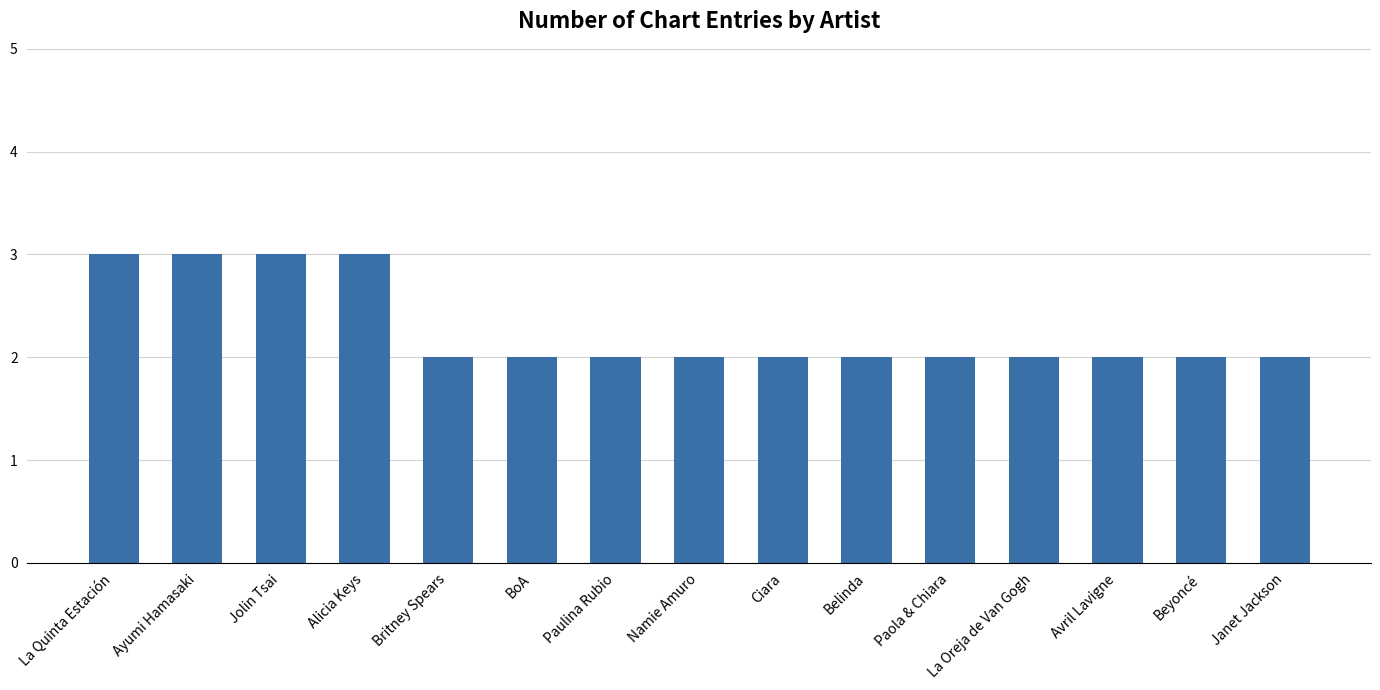

Reading left to right, extract all data points from this chart.

3	3	3	3	2	2	2	2	2	2	2	2	2	2	2